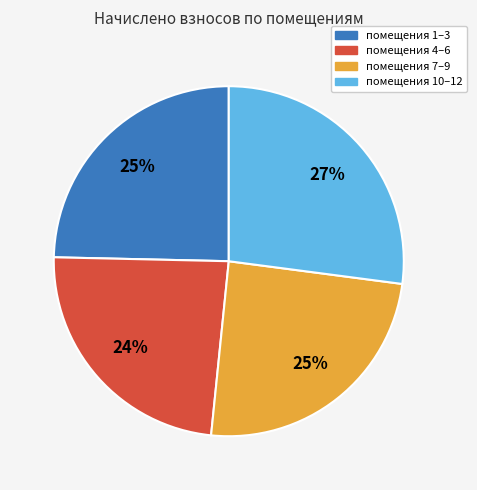

Is there a majority slice in this chart?

No